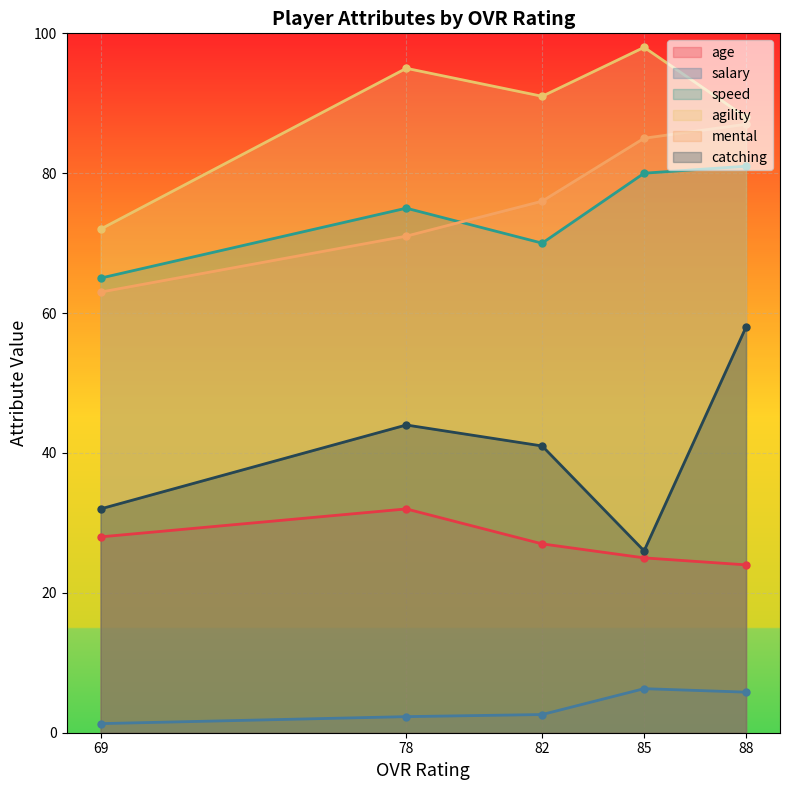

The age series shows 44.5 at 85. True or false?

False